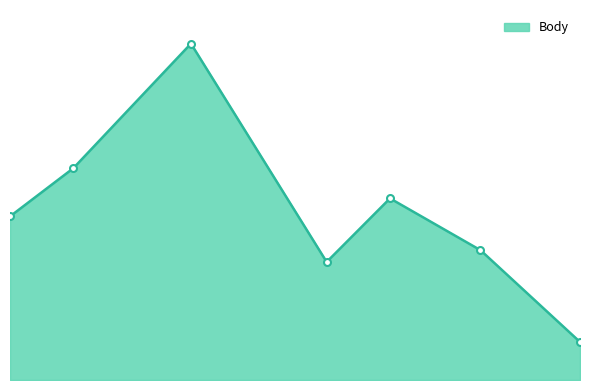

Reading left to right, list all the values displayed in this chart.

499	646	1026	360	554	396	116